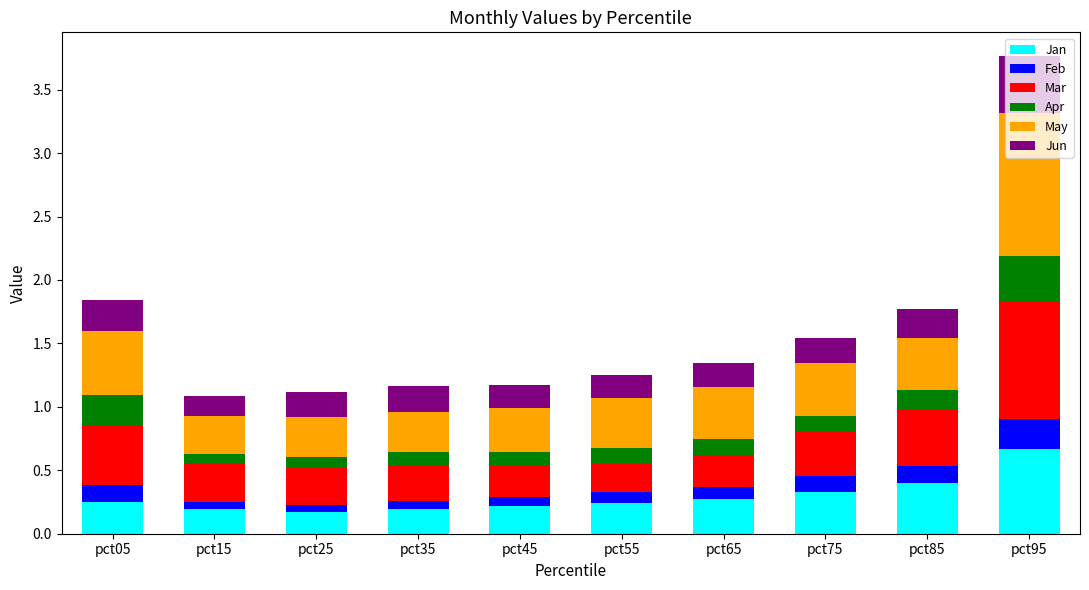

What is the sum of all Jan values?

2.9